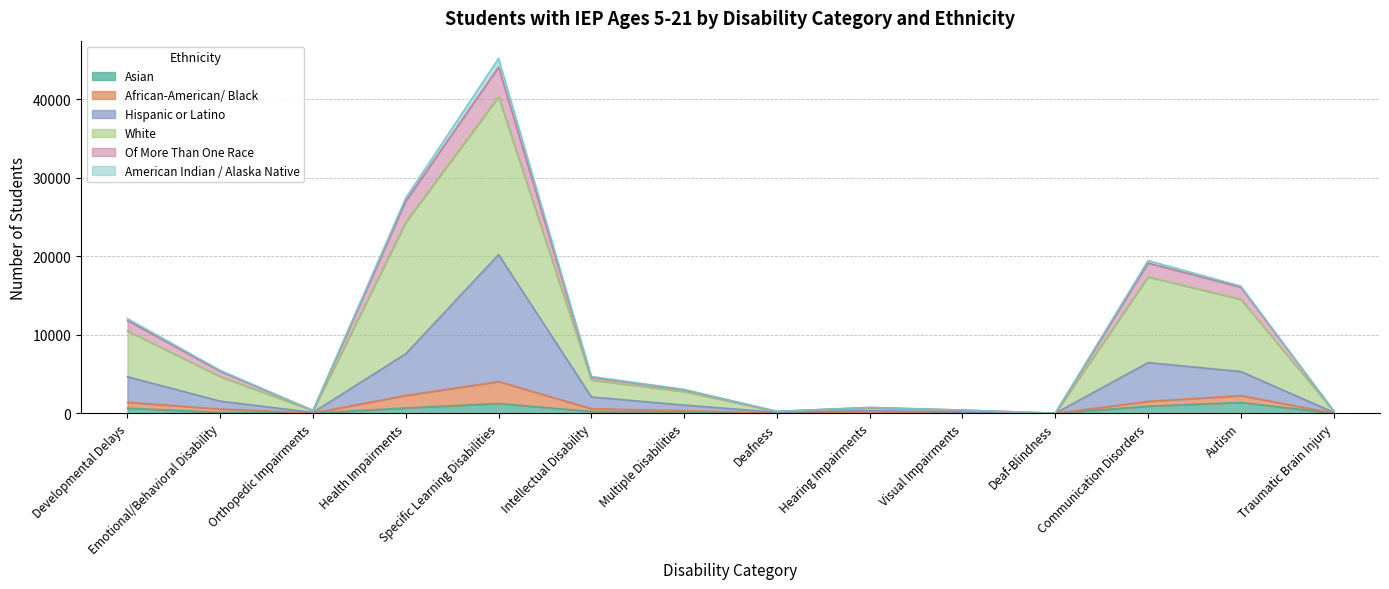

What is the value of the Asian point at the 8th from the left?

20